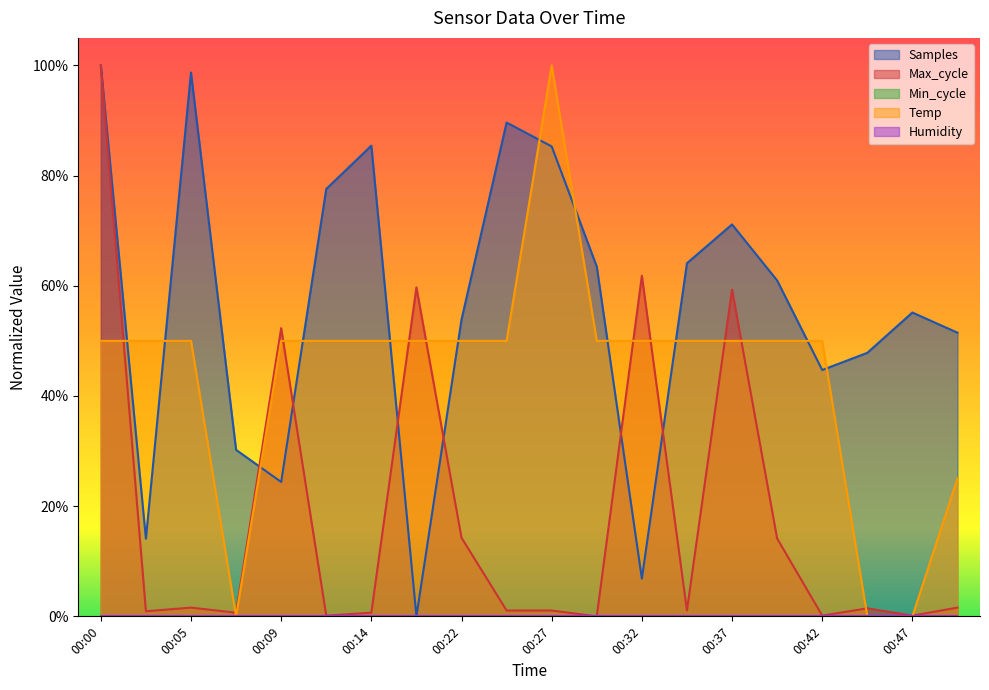

Reading right to left, transcribe all the data shown in this chart.

Samples: 00:49=0.5	00:47=0.6	00:44=0.5	00:42=0.4	00:39=0.6	00:37=0.7	00:34=0.6	00:32=0.1	00:29=0.6	00:27=0.9	00:25=0.9	00:22=0.5	00:17=0.0	00:14=0.9	00:12=0.8	00:09=0.2	00:07=0.3	00:05=1.0	00:02=0.1	00:00=1.0
Max_cycle: 00:49=0.0	00:47=0.0	00:44=0.0	00:42=0.0	00:39=0.1	00:37=0.6	00:34=0.0	00:32=0.6	00:29=0.0	00:27=0.0	00:25=0.0	00:22=0.1	00:17=0.6	00:14=0.0	00:12=0.0	00:09=0.5	00:07=0.0	00:05=0.0	00:02=0.0	00:00=1.0
Temp: 00:49=0.2	00:47=0.0	00:44=0.0	00:42=0.5	00:39=0.5	00:37=0.5	00:34=0.5	00:32=0.5	00:29=0.5	00:27=1.0	00:25=0.5	00:22=0.5	00:17=0.5	00:14=0.5	00:12=0.5	00:09=0.5	00:07=0.0	00:05=0.5	00:02=0.5	00:00=0.5